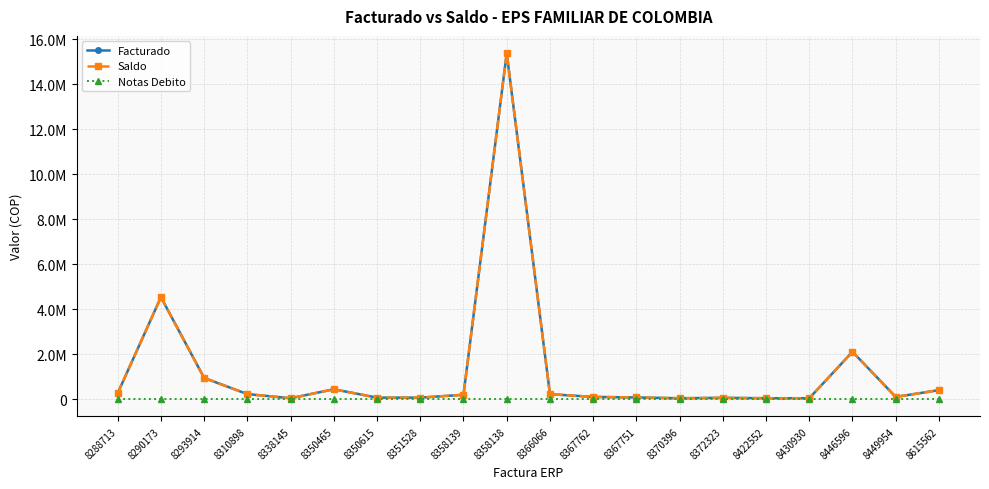

True or false: Notas Debito and Saldo intersect in this chart.

False